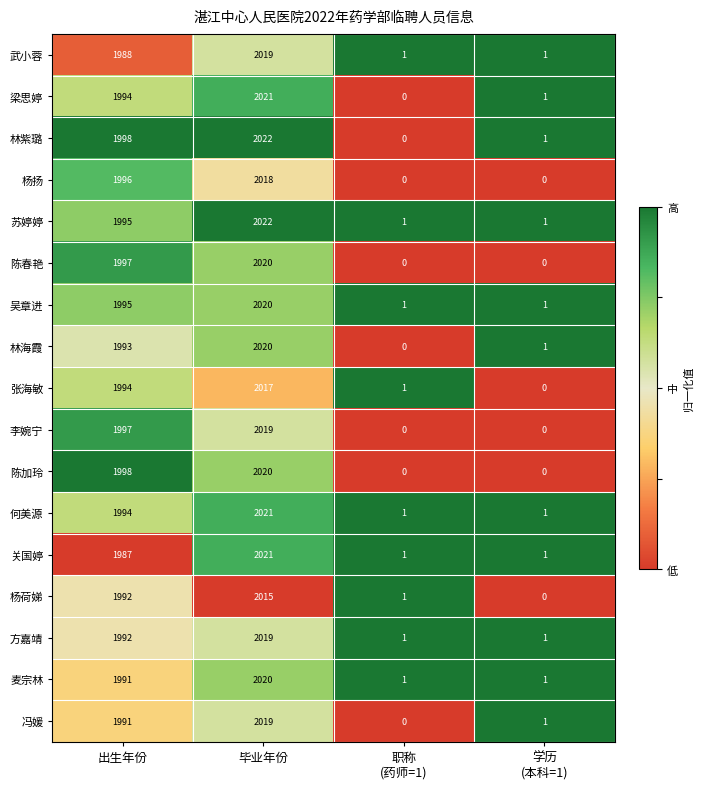

How many categories are shown in the chart?

4